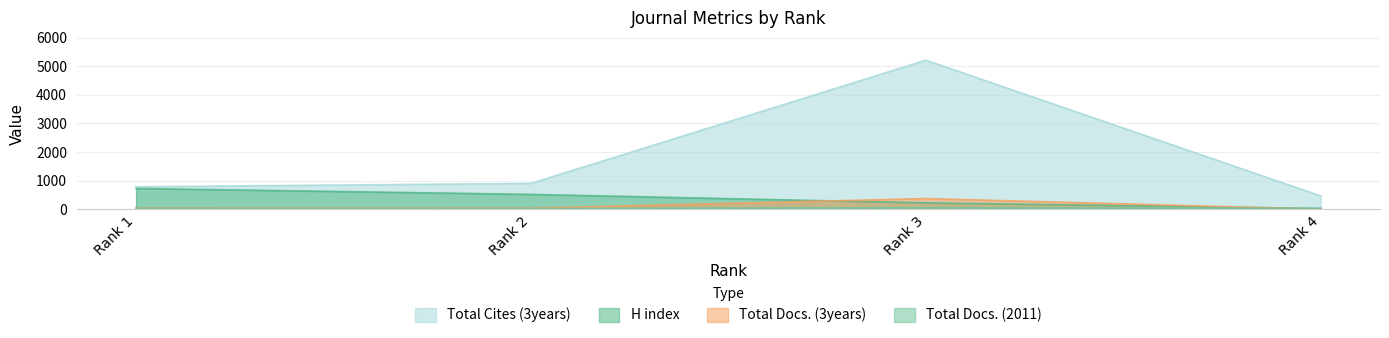

Which has a higher value, Rank 4 or Rank 1?

Rank 1